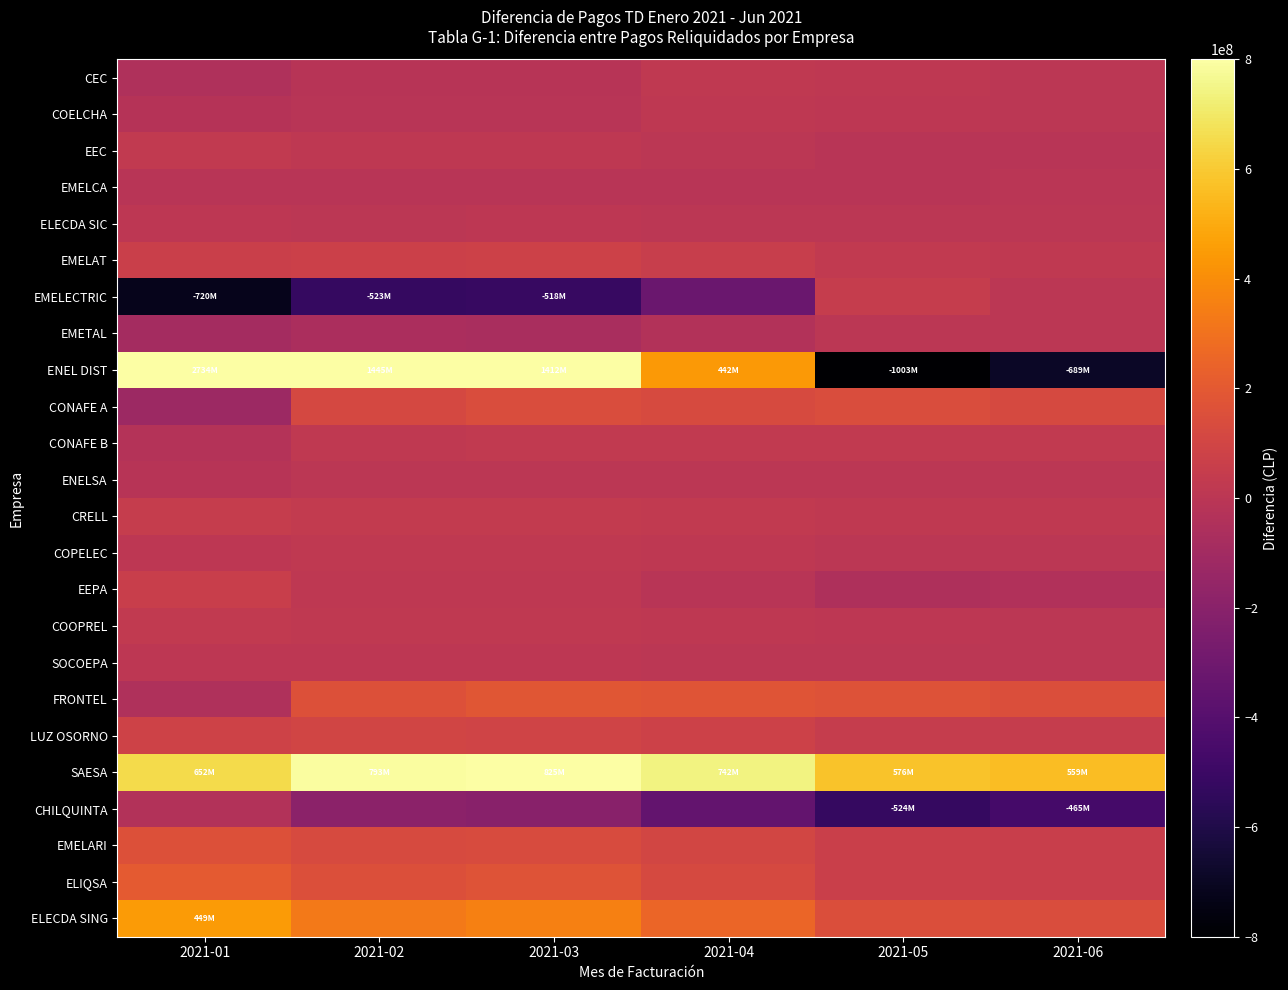

At 2021-01, list the series in order from largest to smallest.

ENEL DIST, SAESA, ELECDA SING, ELIQSA, EMELARI, LUZ OSORNO, EMELAT, EEPA, CRELL, EEC, COOPREL, SOCOEPA, ELECDA SIC, COPELEC, EMELCA, ENELSA, COELCHA, CONAFE B, CHILQUINTA, FRONTEL, CEC, EMETAL, CONAFE A, EMELECTRIC